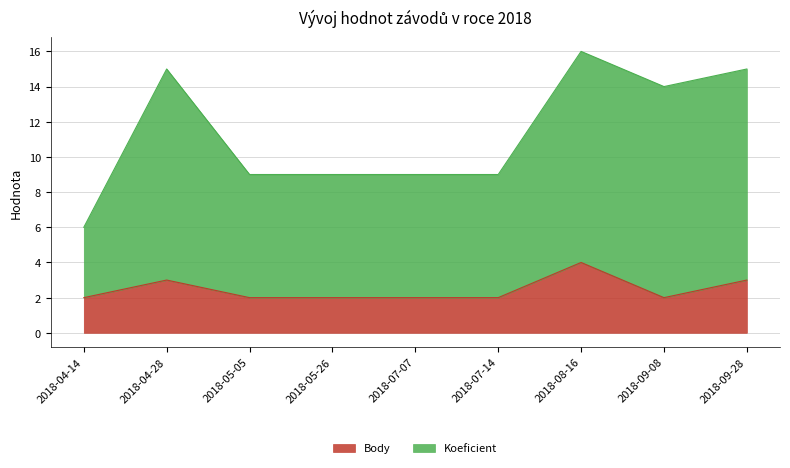

True or false: Koeficient has a value of 25 at 2018-09-28.

False